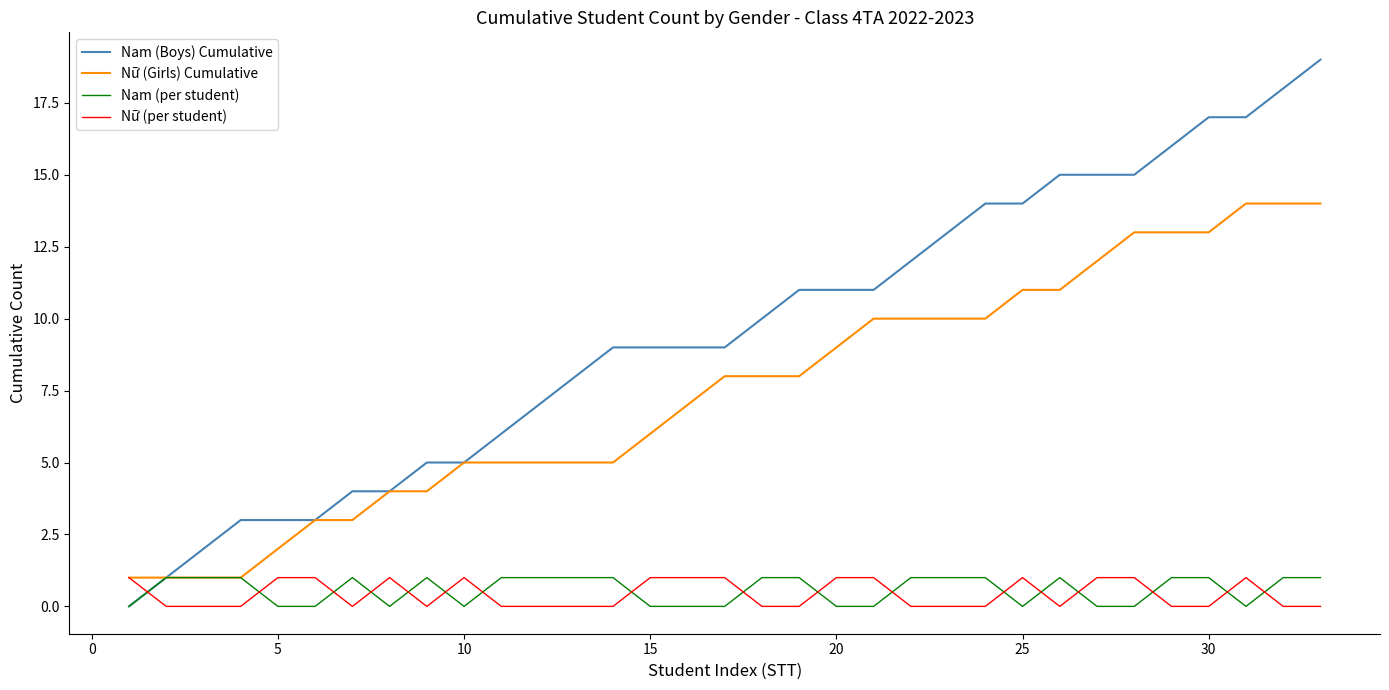

Which series has the largest total across all categories?

Nam (Boys) Cumulative